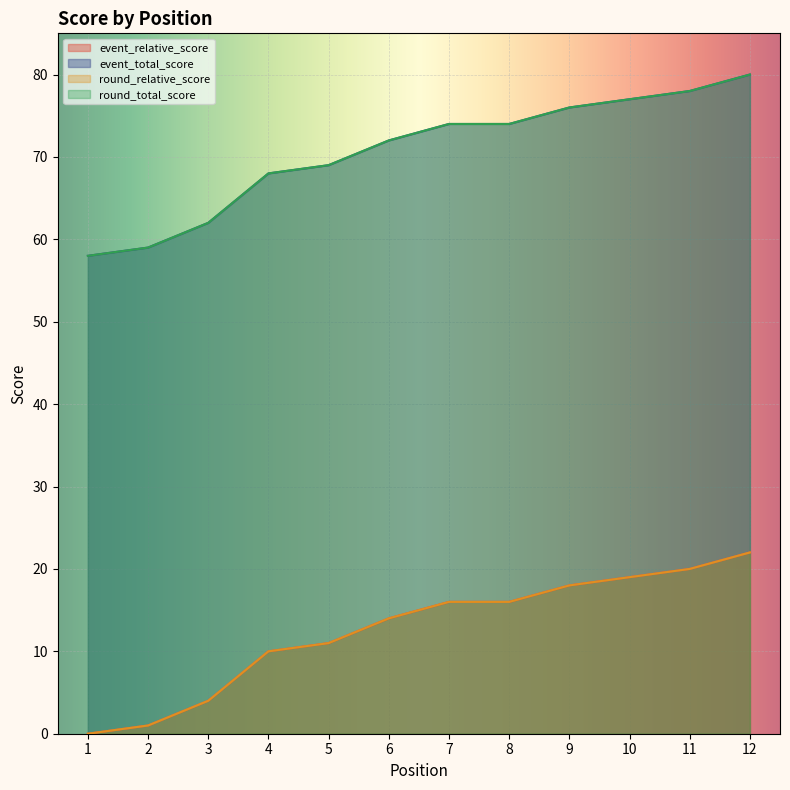

At which category is the sum across all series the highest?

12